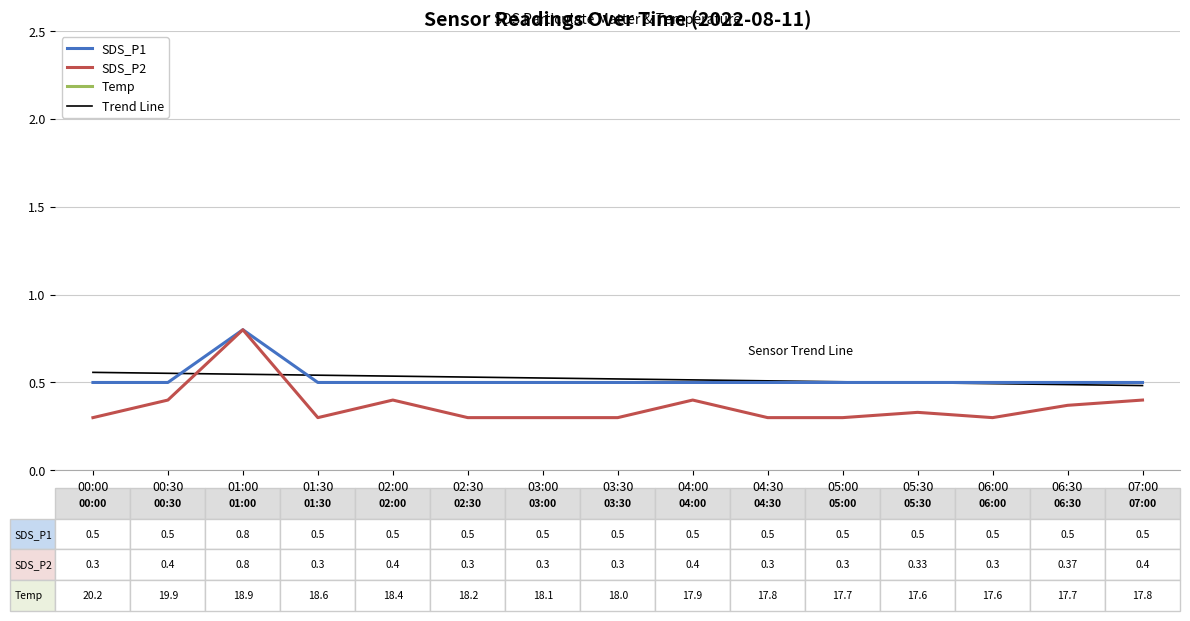

Count the SDS_P1 values in the range 0 to 1.

15